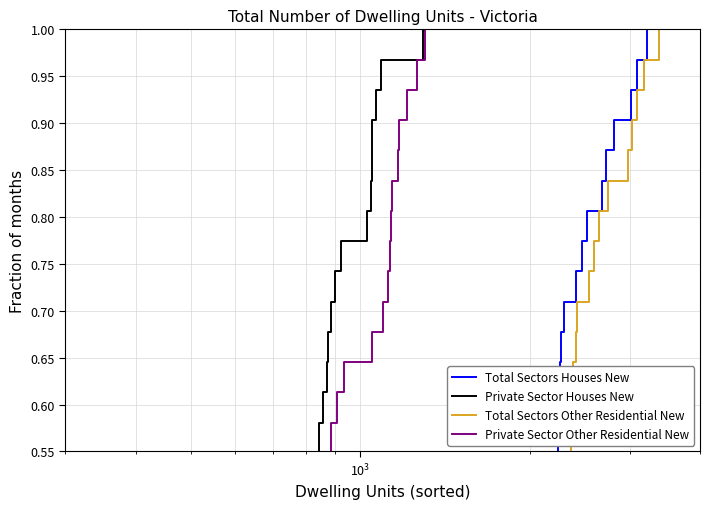

Reading left to right, extract all data points from this chart.

Total Sectors Houses New: 0.0	0.1	0.1	0.1	0.2	0.2	0.2	0.3	0.3	0.3	0.4	0.4	0.4	0.5	0.5	0.5	0.5	0.6	0.6	0.6	0.7	0.7	0.7	0.8	0.8	0.8	0.9	0.9	0.9	1.0	1.0
Private Sector Houses New: 0.0	0.1	0.1	0.1	0.2	0.2	0.2	0.3	0.3	0.3	0.4	0.4	0.4	0.5	0.5	0.5	0.5	0.6	0.6	0.6	0.7	0.7	0.7	0.8	0.8	0.8	0.9	0.9	0.9	1.0	1.0
Total Sectors Other Residential New: 0.0	0.1	0.1	0.1	0.2	0.2	0.2	0.3	0.3	0.3	0.4	0.4	0.4	0.5	0.5	0.5	0.5	0.6	0.6	0.6	0.7	0.7	0.7	0.8	0.8	0.8	0.9	0.9	0.9	1.0	1.0
Private Sector Other Residential New: 0.0	0.1	0.1	0.1	0.2	0.2	0.2	0.3	0.3	0.3	0.4	0.4	0.4	0.5	0.5	0.5	0.5	0.6	0.6	0.6	0.7	0.7	0.7	0.8	0.8	0.8	0.9	0.9	0.9	1.0	1.0